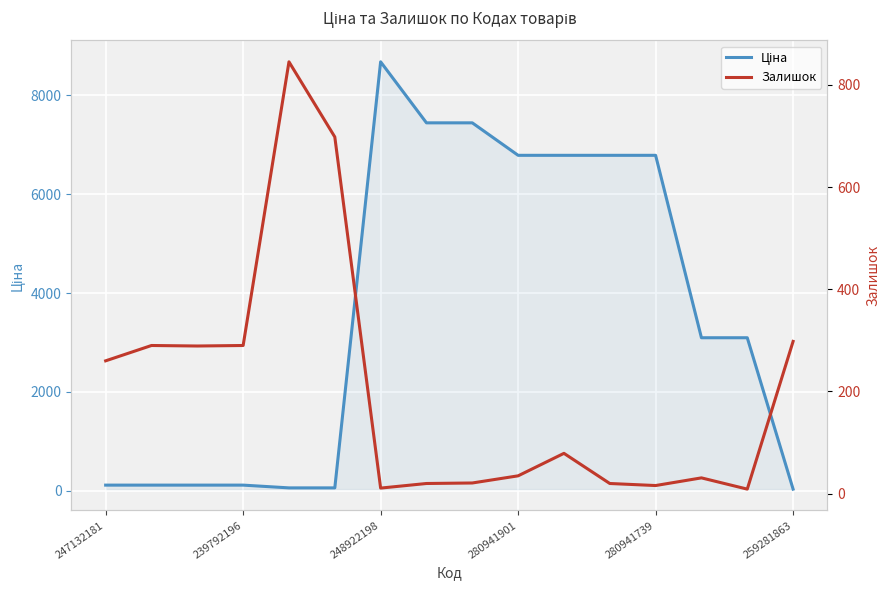

How many lines are shown in the chart?

2